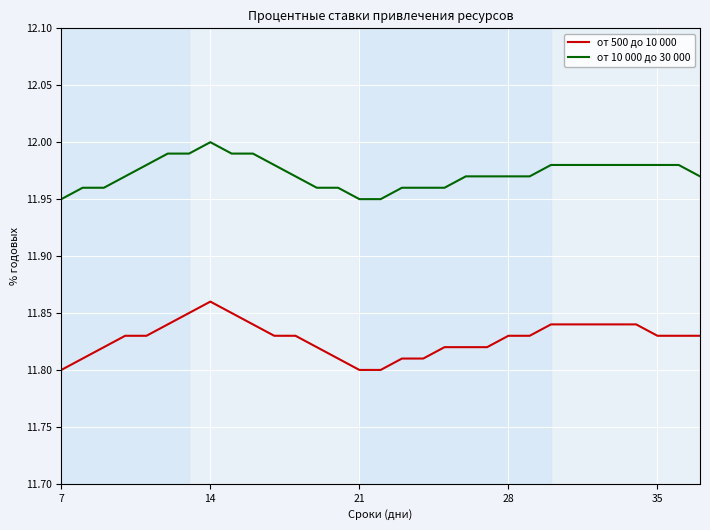

What is the sum of all от 10 000 до 30 000 values?

371.1